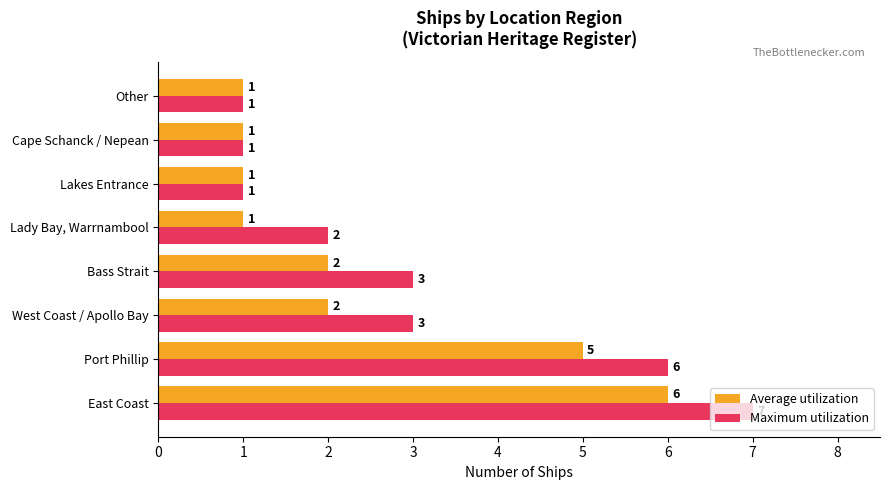

Is it true that Maximum utilization equals 1 at Cape Schanck / Nepean?

True